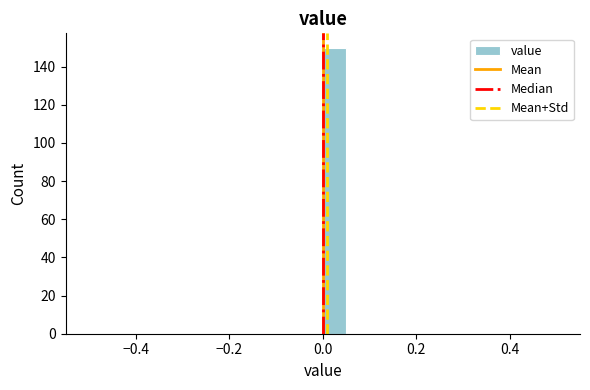

Read against the x-axis, roughly where is the centre of the tallest bar?

0.02